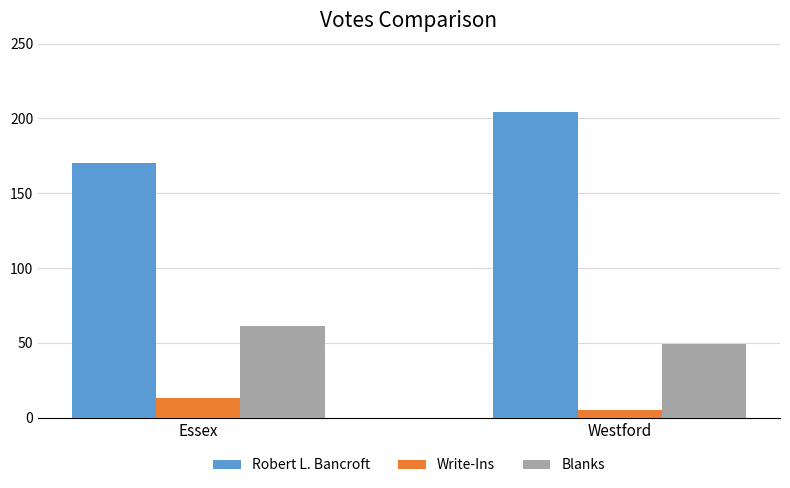

List the series in order of their peak value, lowest first.

Write-Ins, Blanks, Robert L. Bancroft